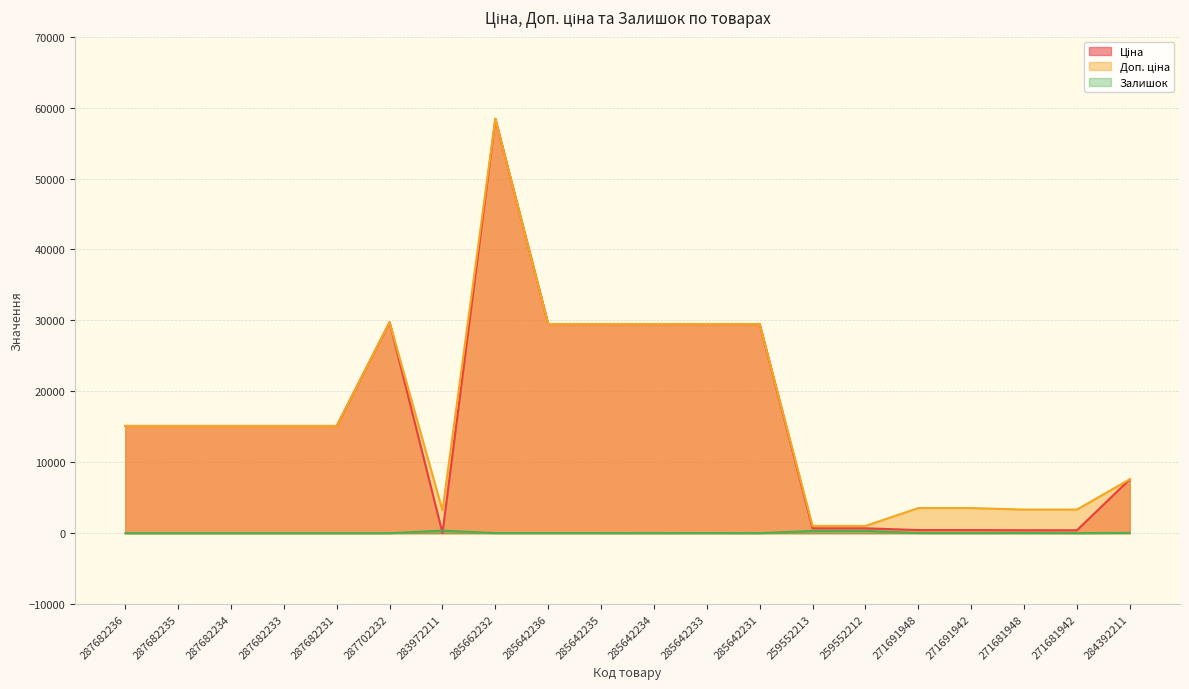

Where do Ціна and Залишок first cross each other?

287702232 and 283972211